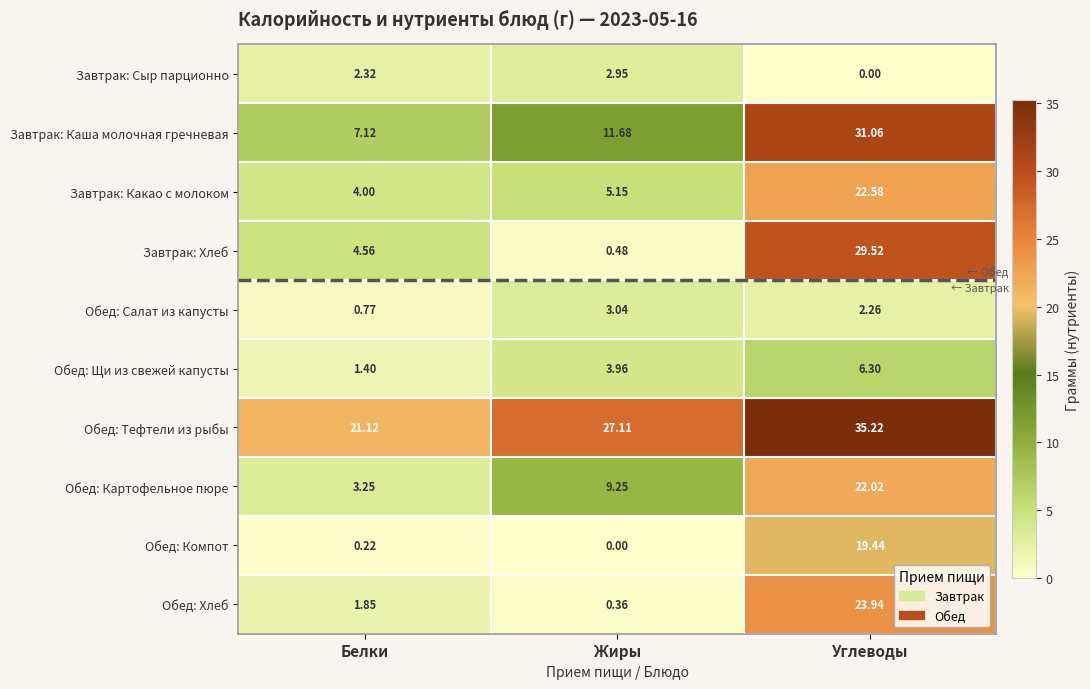

Is the value of Обед: Салат из капусты at Углеводы greater than the value of Завтрак: Каша молочная гречневая at Жиры?

No